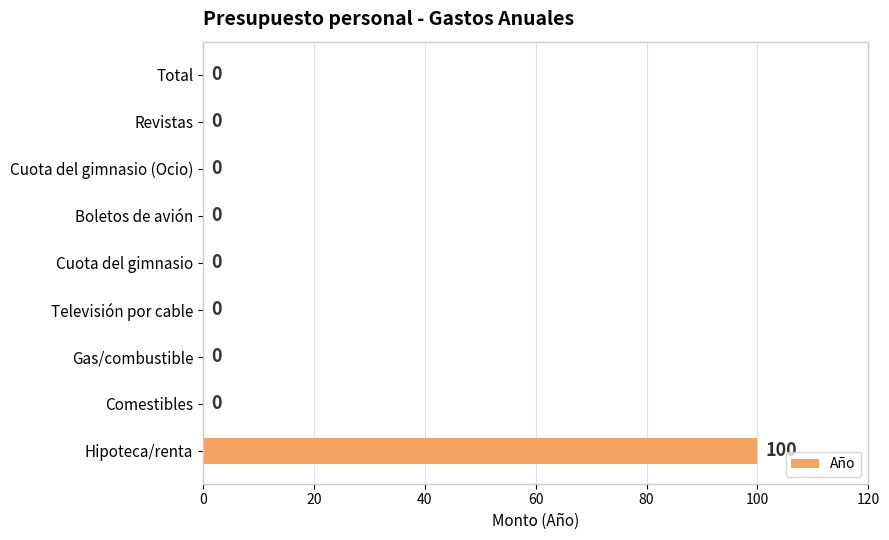

Does the chart contain stacked bars?

No